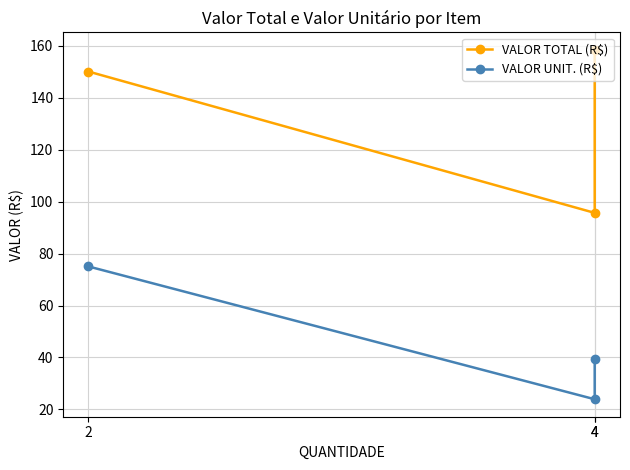

Which series has the largest total across all categories?

VALOR TOTAL (R$)